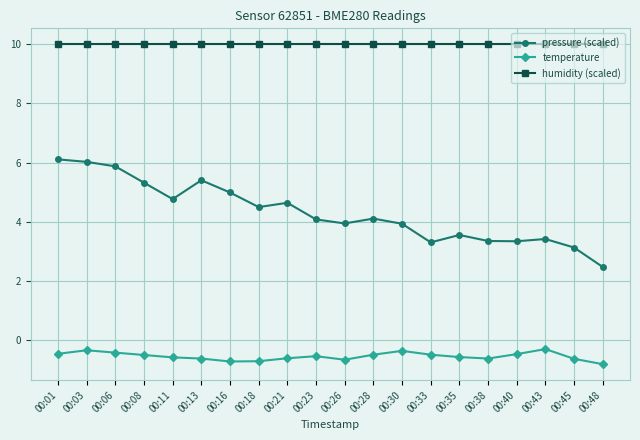

What is the greatest value displayed?

10.0